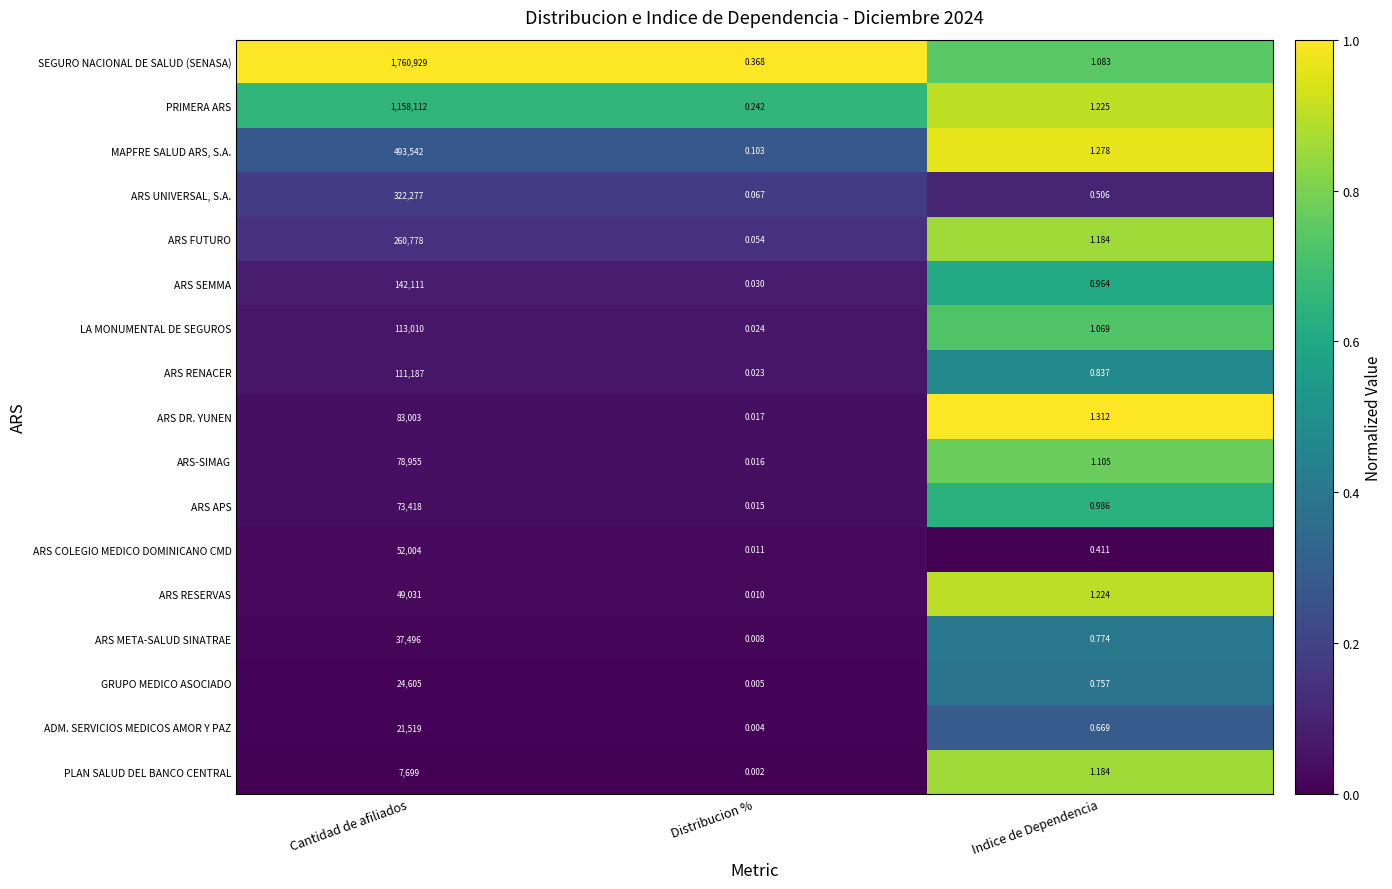

At which category does the chart reach its peak across all series?

Cantidad de afiliados